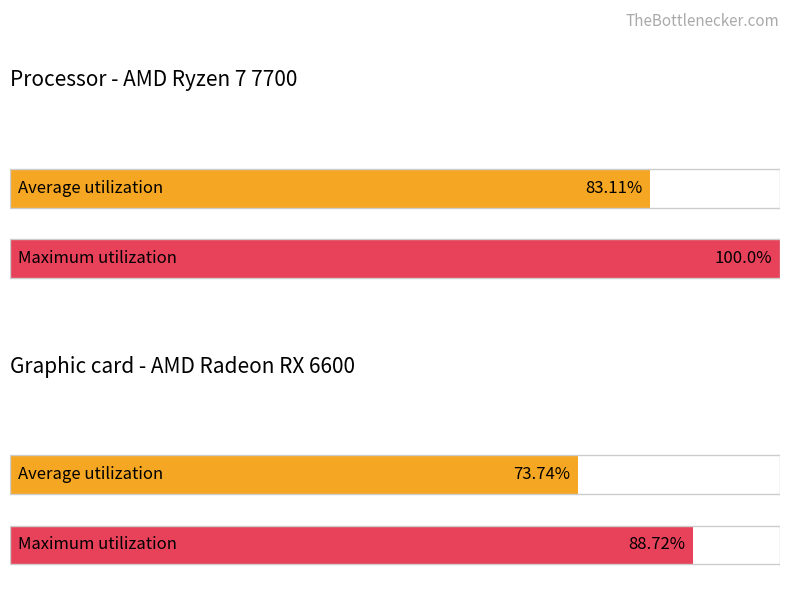

What is the value of the Average utilization bar at the 2nd from the left?

73.7